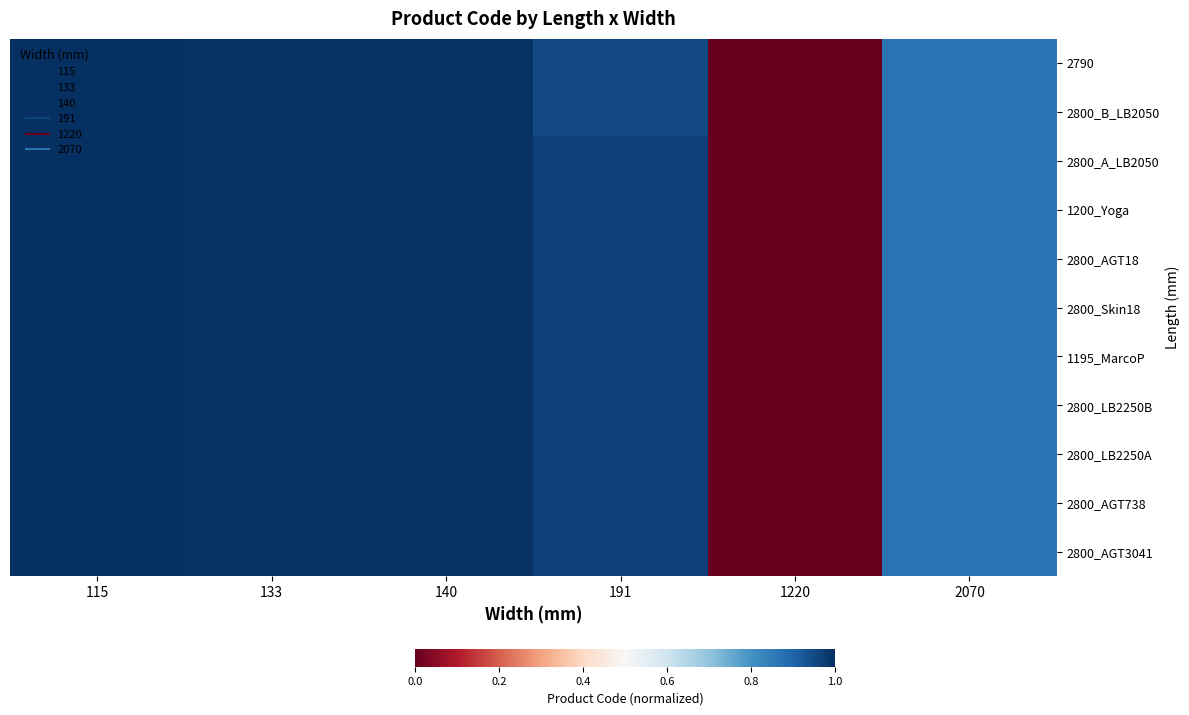

Reading right to left, what are all the values shown in this chart?

2790: 2070=0.9	1220=0.0	191=1.0	140=1.0	133=1.0	115=1.0
2800_B_LB2050: 2070=0.9	1220=0.0	191=1.0	140=1.0	133=1.0	115=1.0
2800_A_LB2050: 2070=0.9	1220=0.0	191=1.0	140=1.0	133=1.0	115=1.0
1200_Yoga: 2070=0.9	1220=0.0	191=1.0	140=1.0	133=1.0	115=1.0
2800_AGT18: 2070=0.9	1220=0.0	191=1.0	140=1.0	133=1.0	115=1.0
2800_Skin18: 2070=0.9	1220=0.0	191=1.0	140=1.0	133=1.0	115=1.0
1195_MarcoP: 2070=0.9	1220=0.0	191=1.0	140=1.0	133=1.0	115=1.0
2800_LB2250B: 2070=0.9	1220=0.0	191=1.0	140=1.0	133=1.0	115=1.0
2800_LB2250A: 2070=0.9	1220=0.0	191=1.0	140=1.0	133=1.0	115=1.0
2800_AGT738: 2070=0.9	1220=0.0	191=1.0	140=1.0	133=1.0	115=1.0
2800_AGT3041: 2070=0.9	1220=0.0	191=1.0	140=1.0	133=1.0	115=1.0